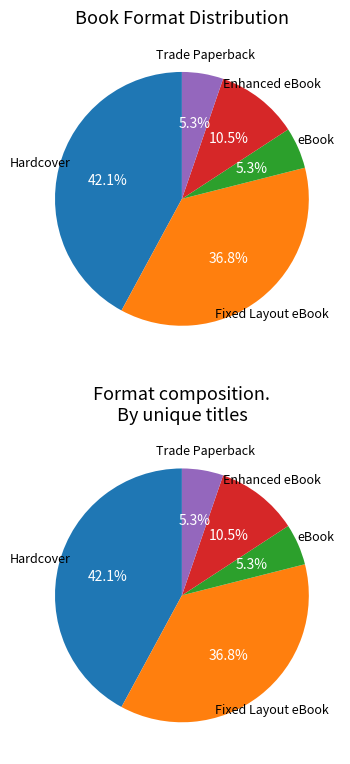

What is the change in value from Fixed Layout eBook to eBook?

-6